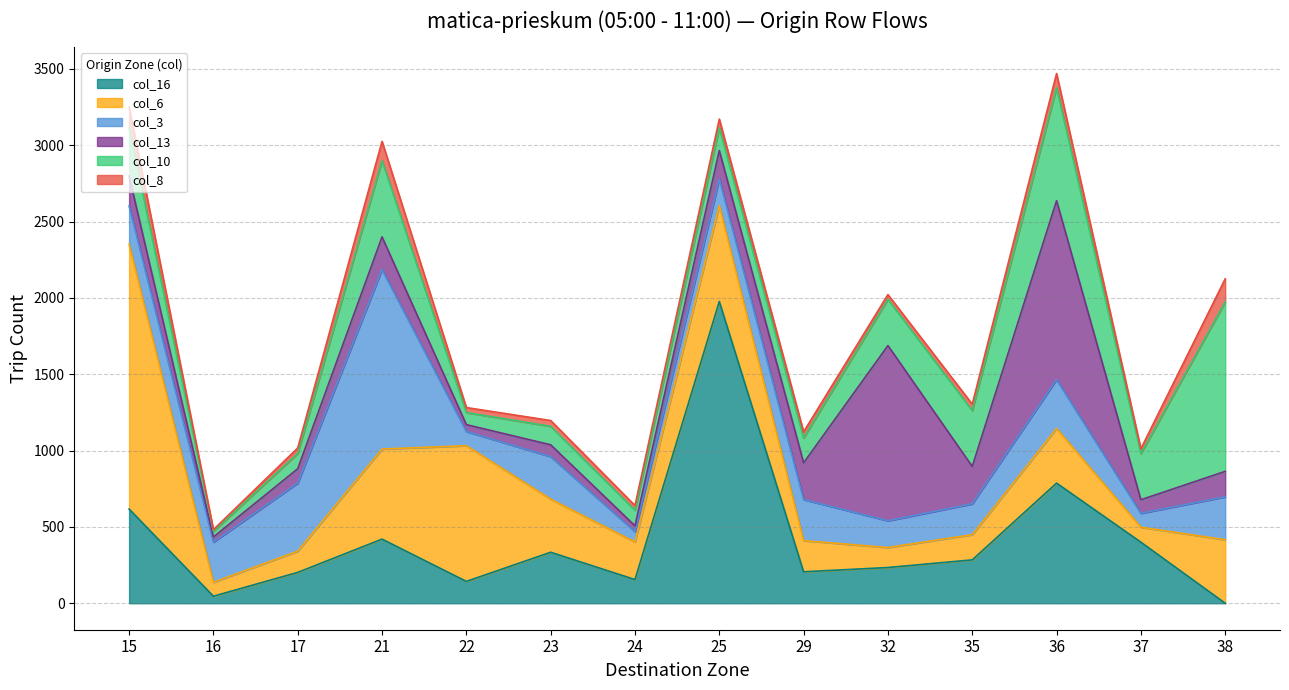

What is the difference between the highest and lowest values at 35?

324